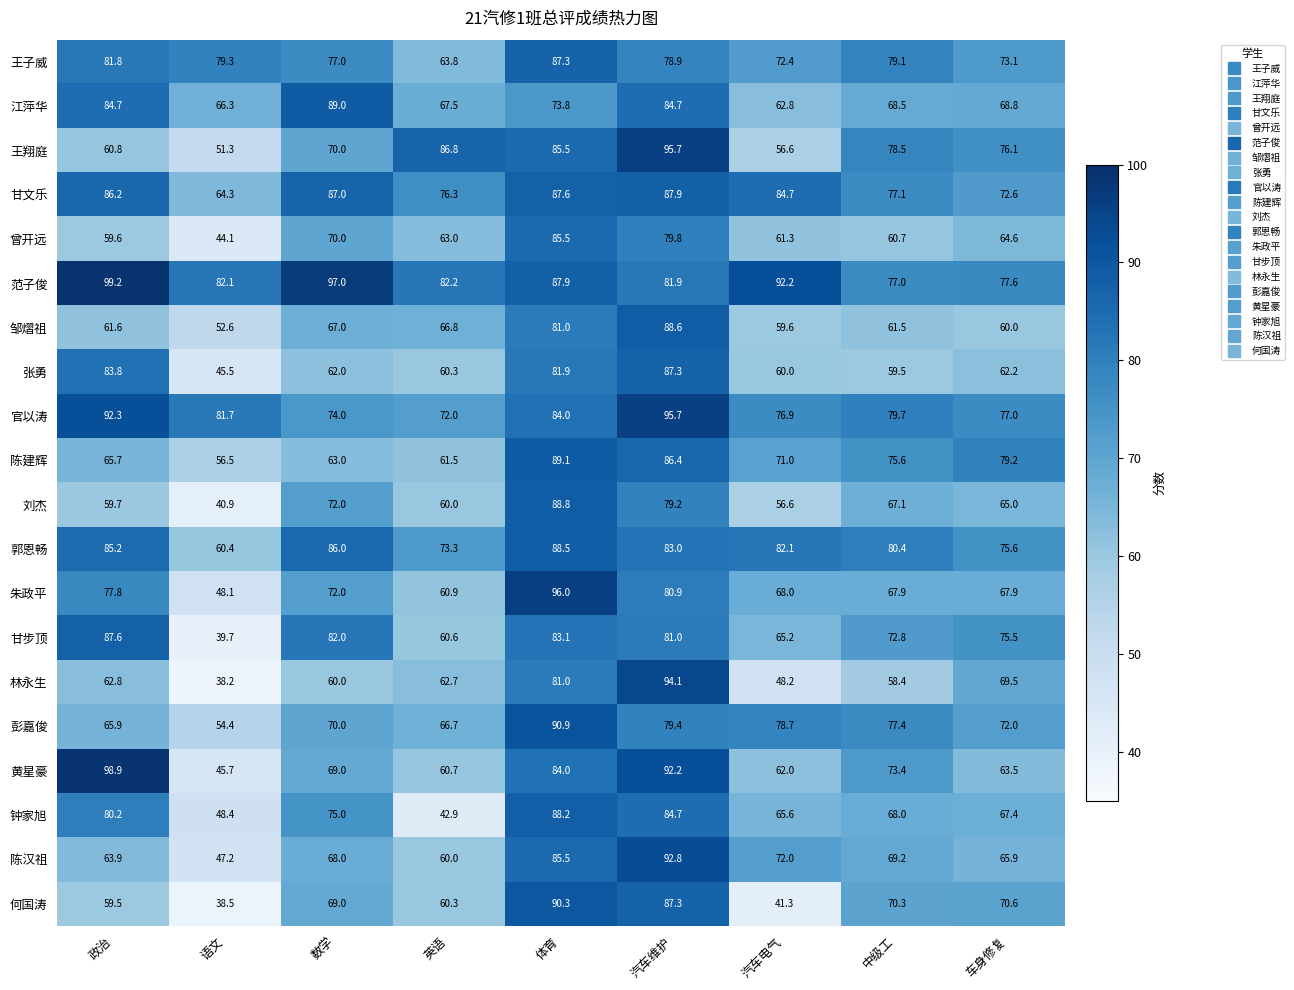

How many data points in 林永生 are less than 62?

4